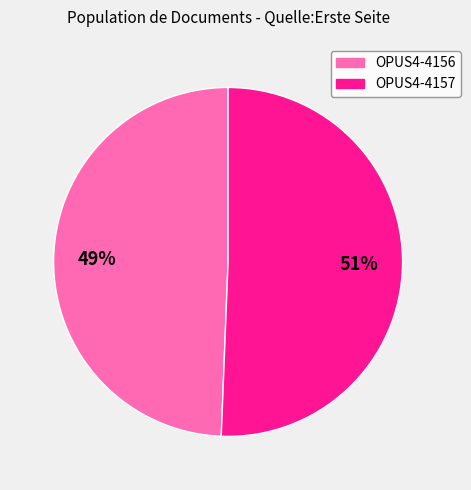

Is it true that OPUS4-4156 is 49% of the pie?

True